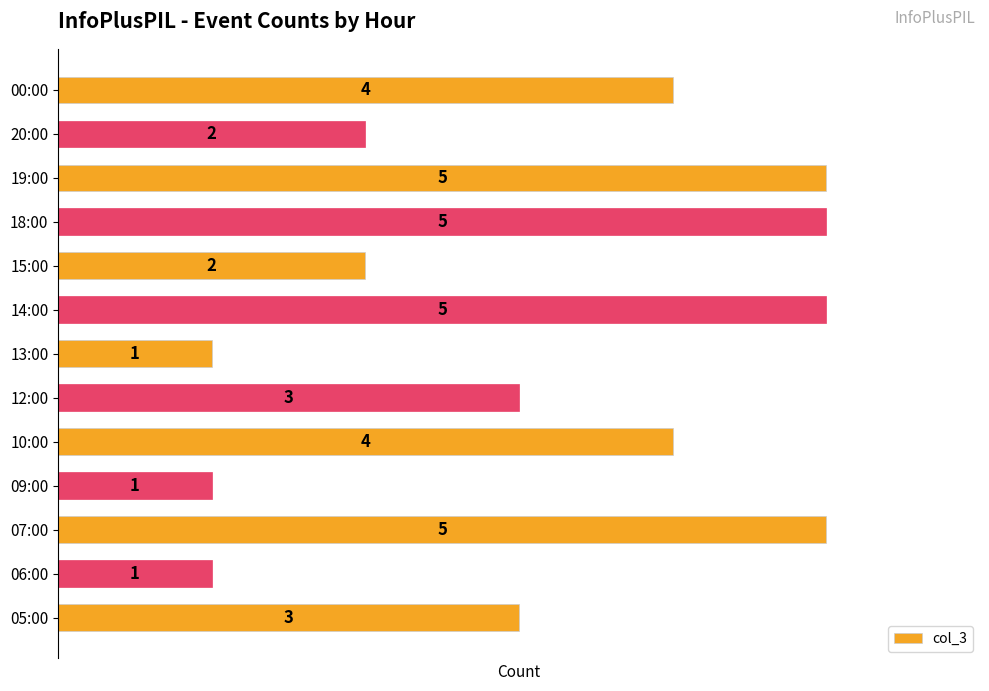

How many values are between 2 and 5?

10